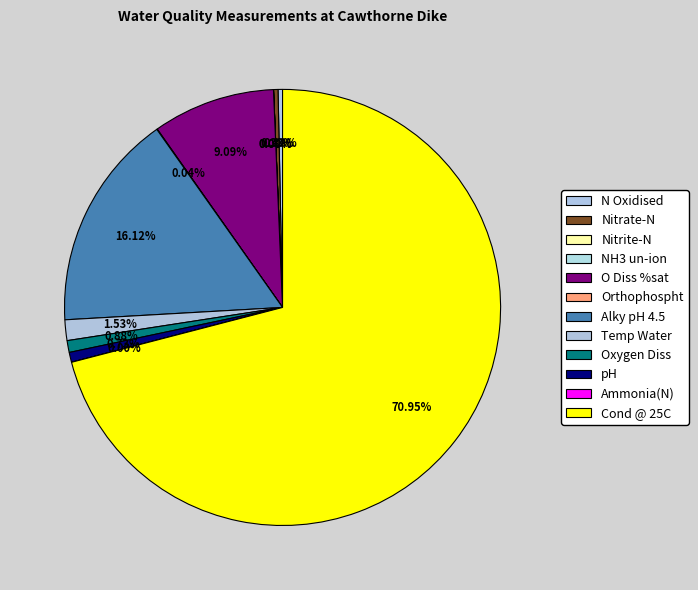

The NH3 un-ion slice represents 1% of the pie. True or false?

False